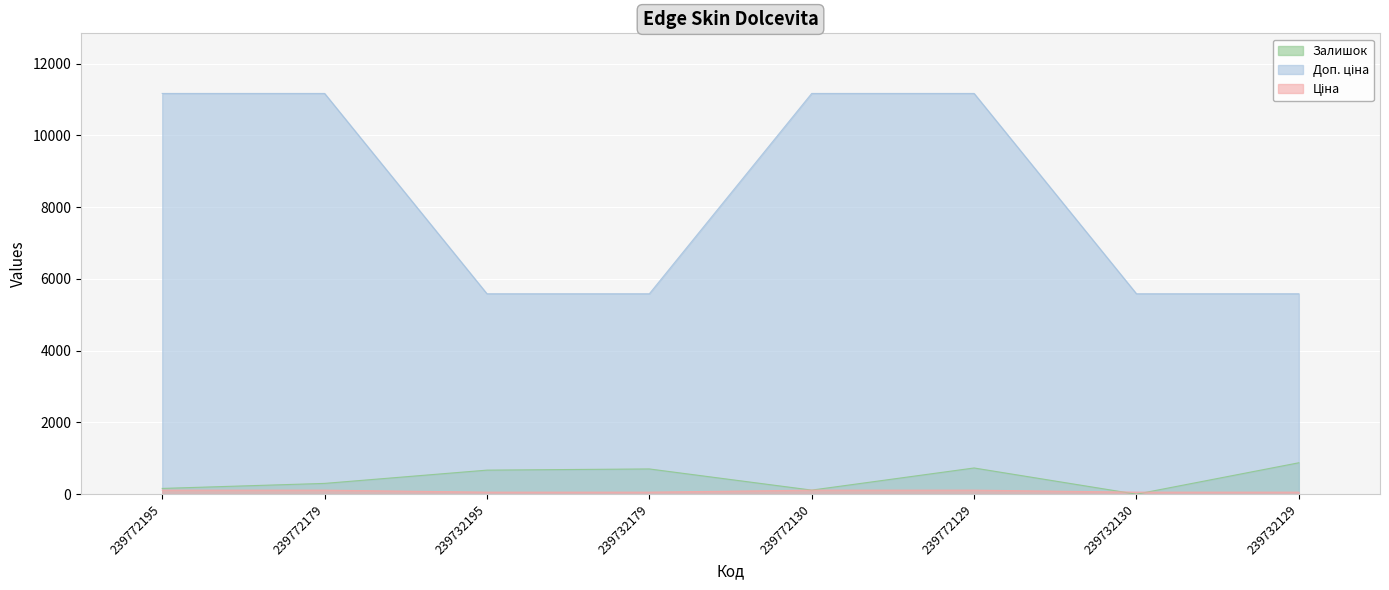

Reading left to right, what are all the values shown in this chart?

Ціна: 239772195=111.7	239772179=111.7	239732195=55.9	239732179=55.9	239772130=111.7	239772129=111.7	239732130=55.9	239732129=55.9
Доп. ціна: 239772195=11169.0	239772179=11169.0	239732195=5585.0	239732179=5585.0	239772130=11169.0	239772129=11169.0	239732130=5585.0	239732129=5585.0
Залишок: 239772195=160.0	239772179=300.0	239732195=670.0	239732179=703.0	239772130=113.0	239772129=730.0	239732130=0.0	239732129=875.0